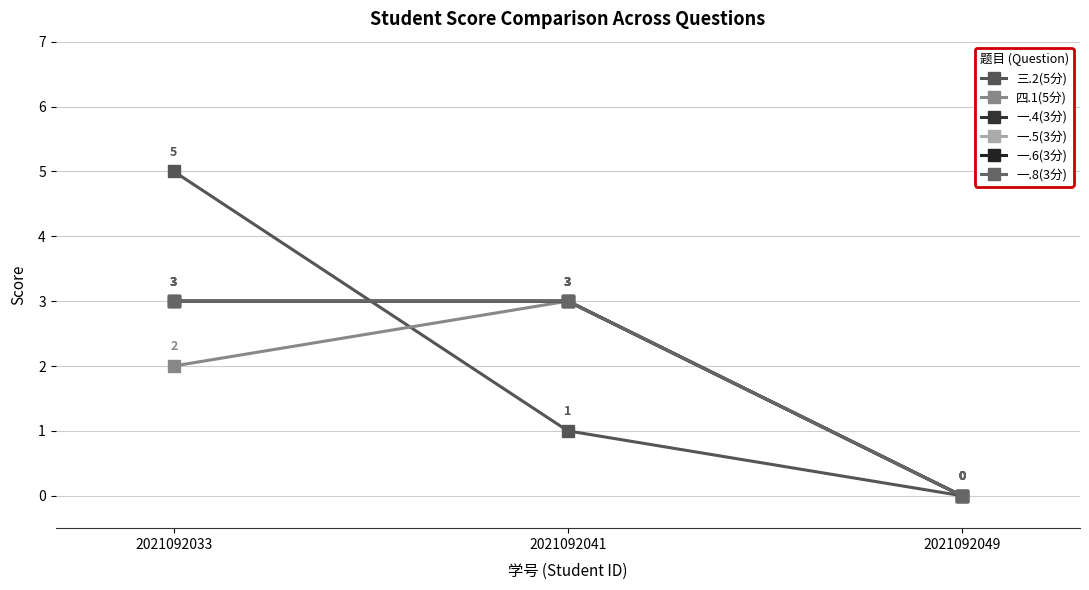

What is the total value across all series at 2021092033?

19